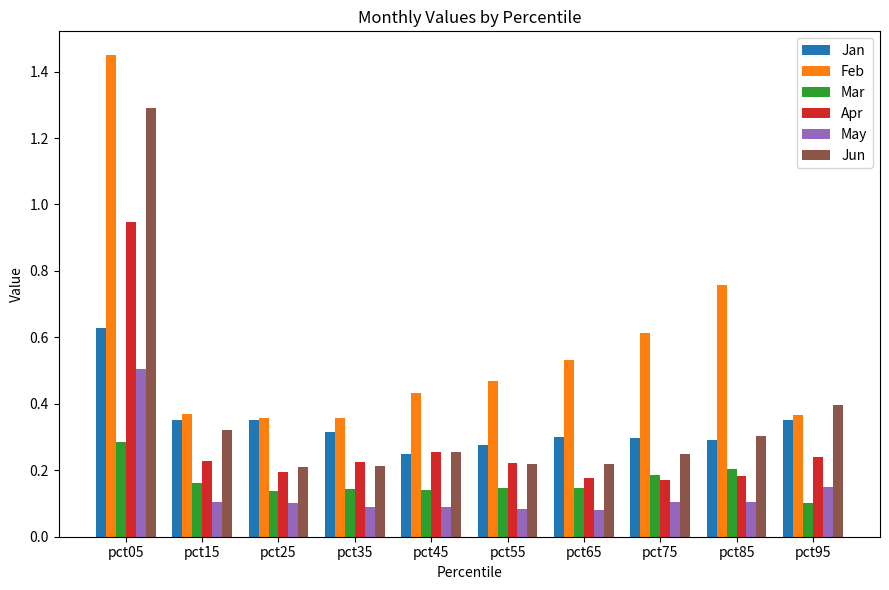

What is the difference between the maximum and second lowest values in the Jun series?

1.1